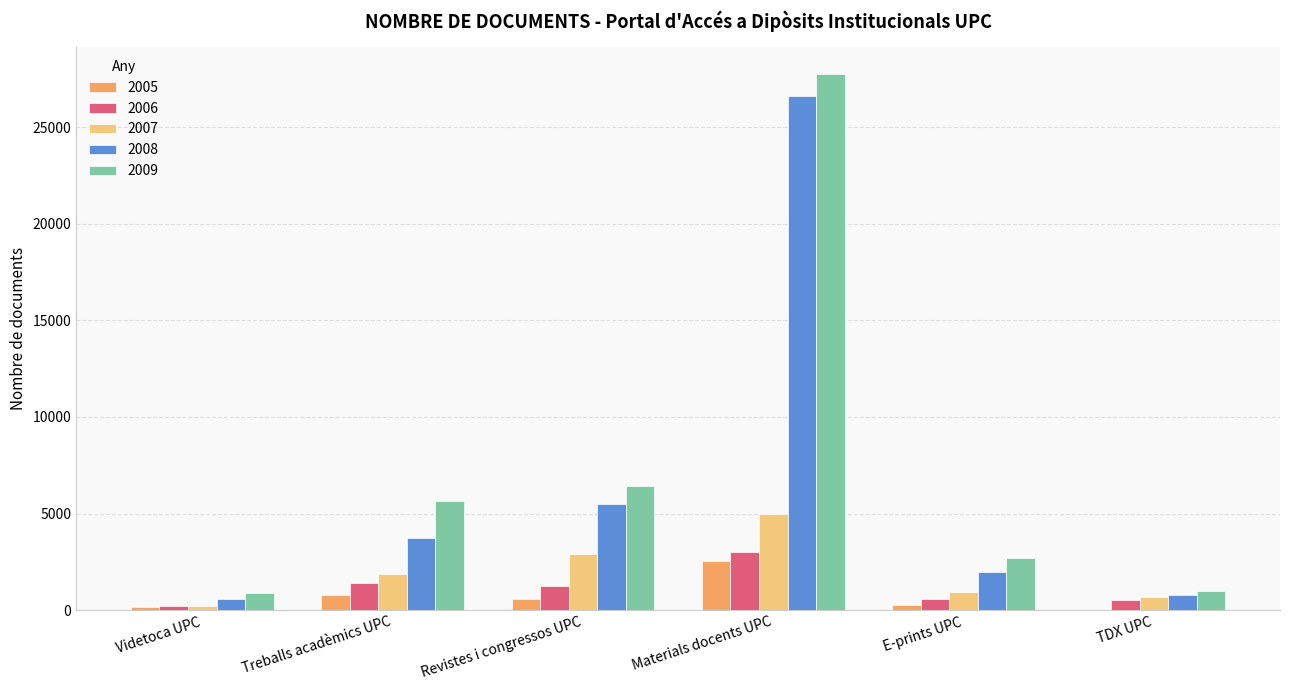

What is the total value across all series at Treballs acadèmics UPC?

13463